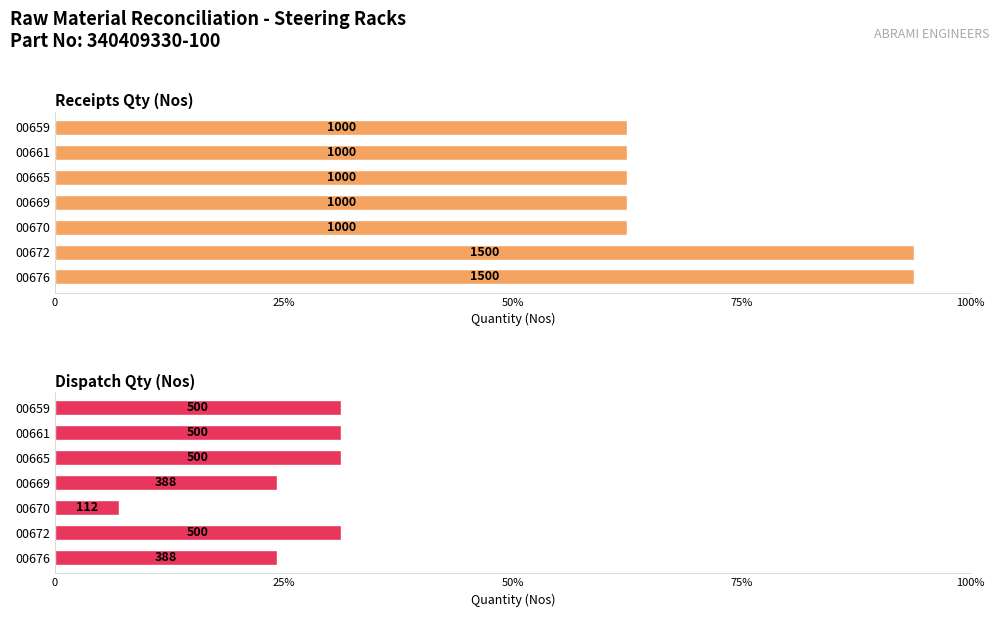

How many bars are there in total?

14